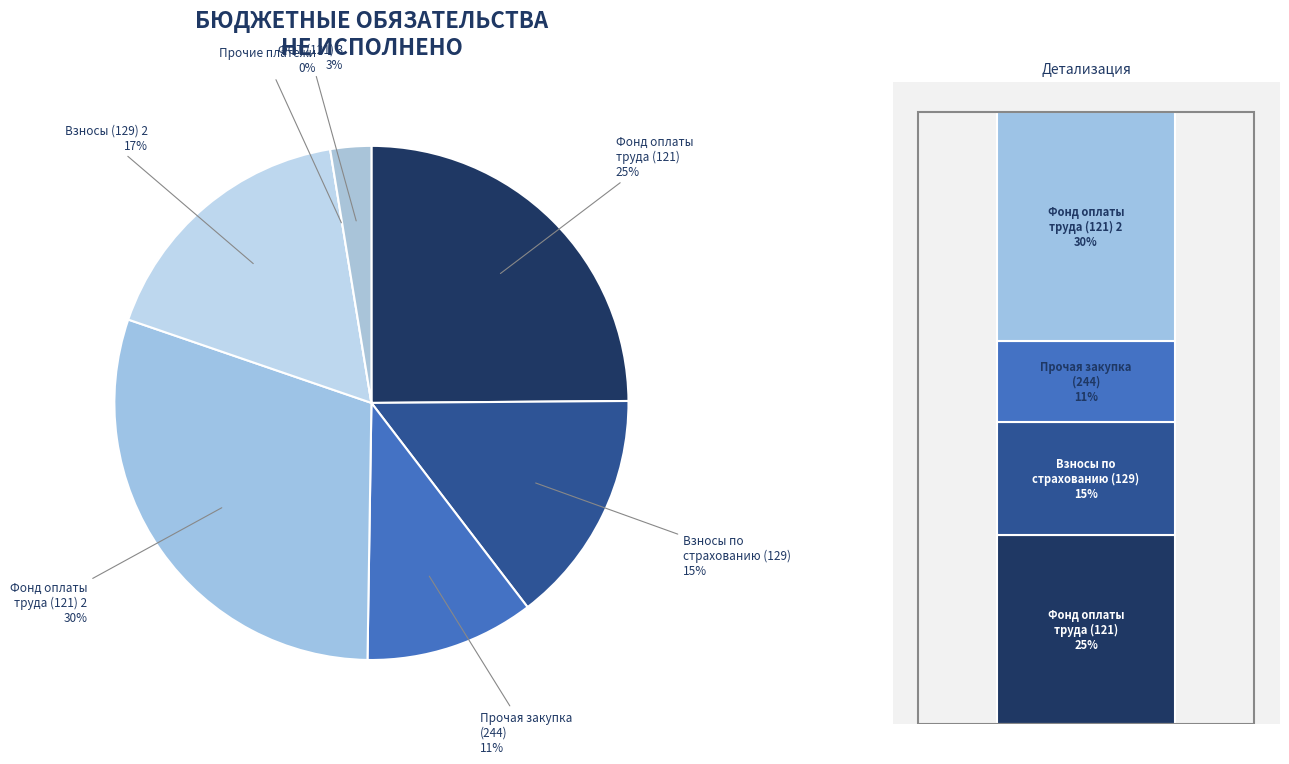

How many slices are in this pie chart?

7